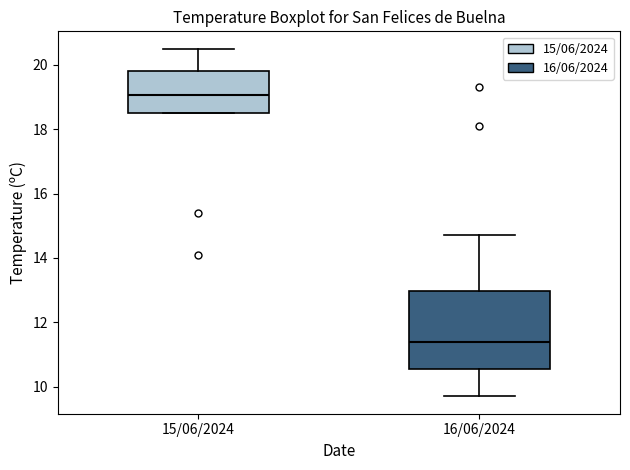

Reading left to right, read every box against the y-axis: the position of its median line, the range the box covers, and the ends of its whiskers. The values are not printed on the chart, so give them approximately, as read against the axis.

15/06/2024: median 19.0, box 18.6 to 19.8, whiskers 18.6 to 20.6
16/06/2024: median 11.4, box 10.6 to 13.0, whiskers 9.8 to 14.8